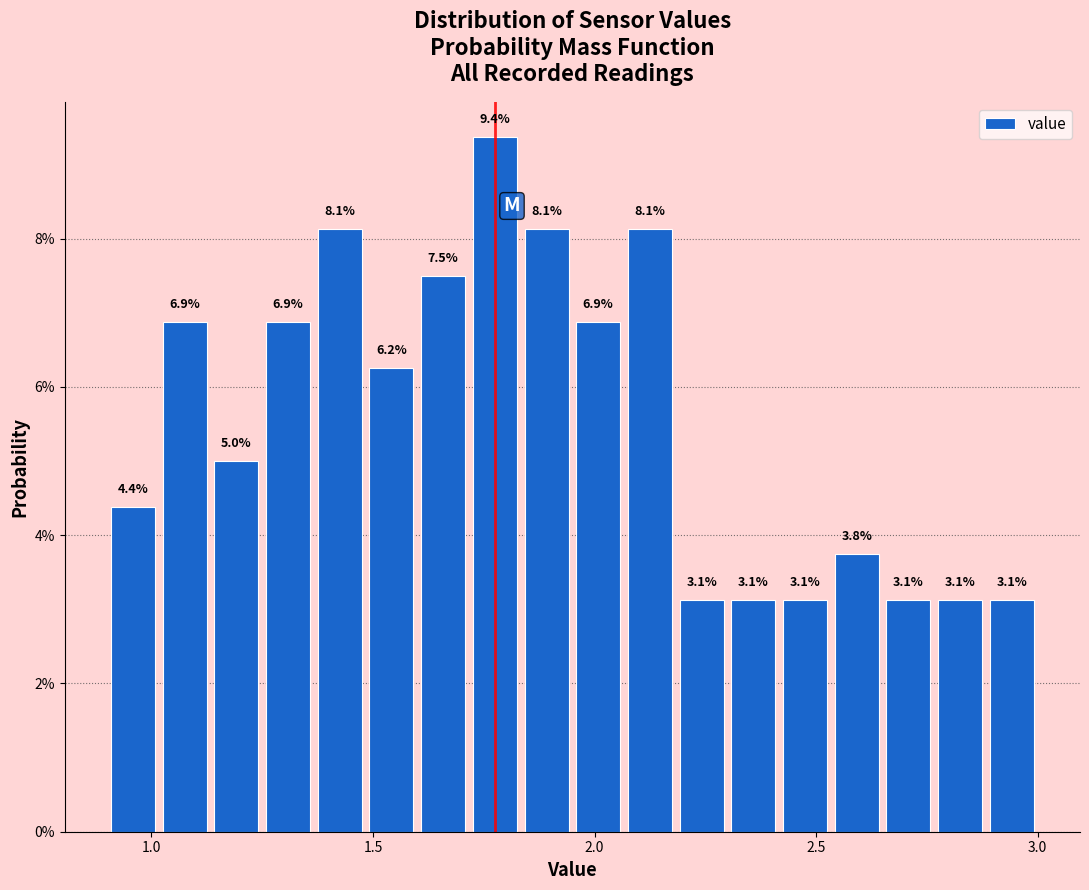

Read against the x-axis, roughly where is the centre of the tallest bar?

1.80